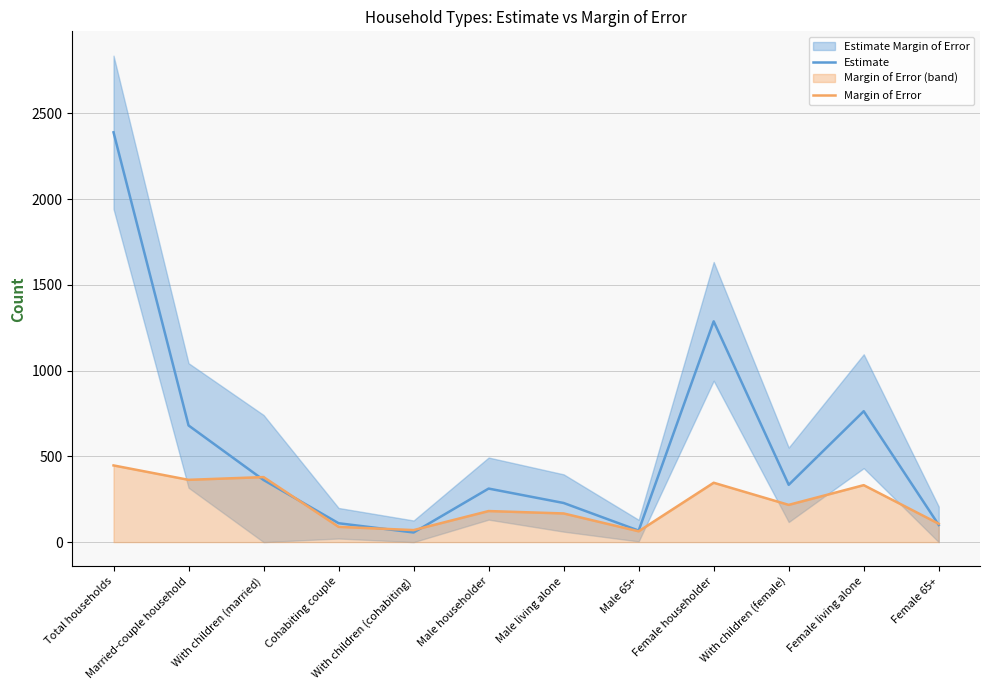

What is the label of the 2nd point from the left?

Married-couple household